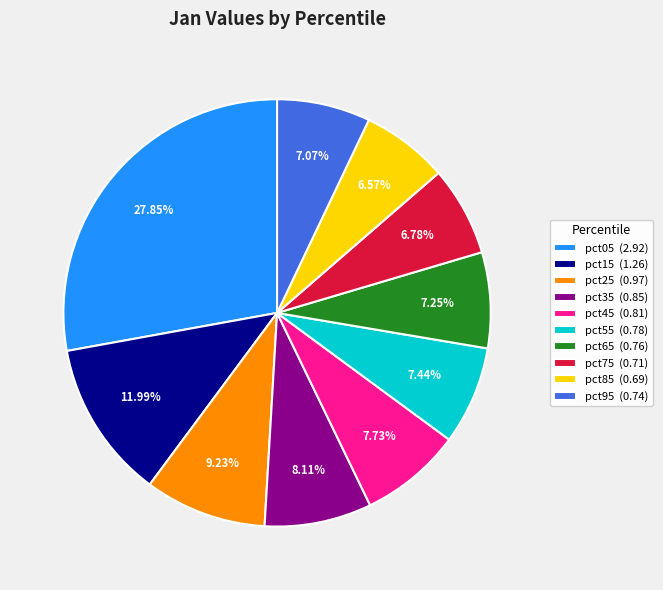

The pct05 slice represents 21% of the pie. True or false?

False